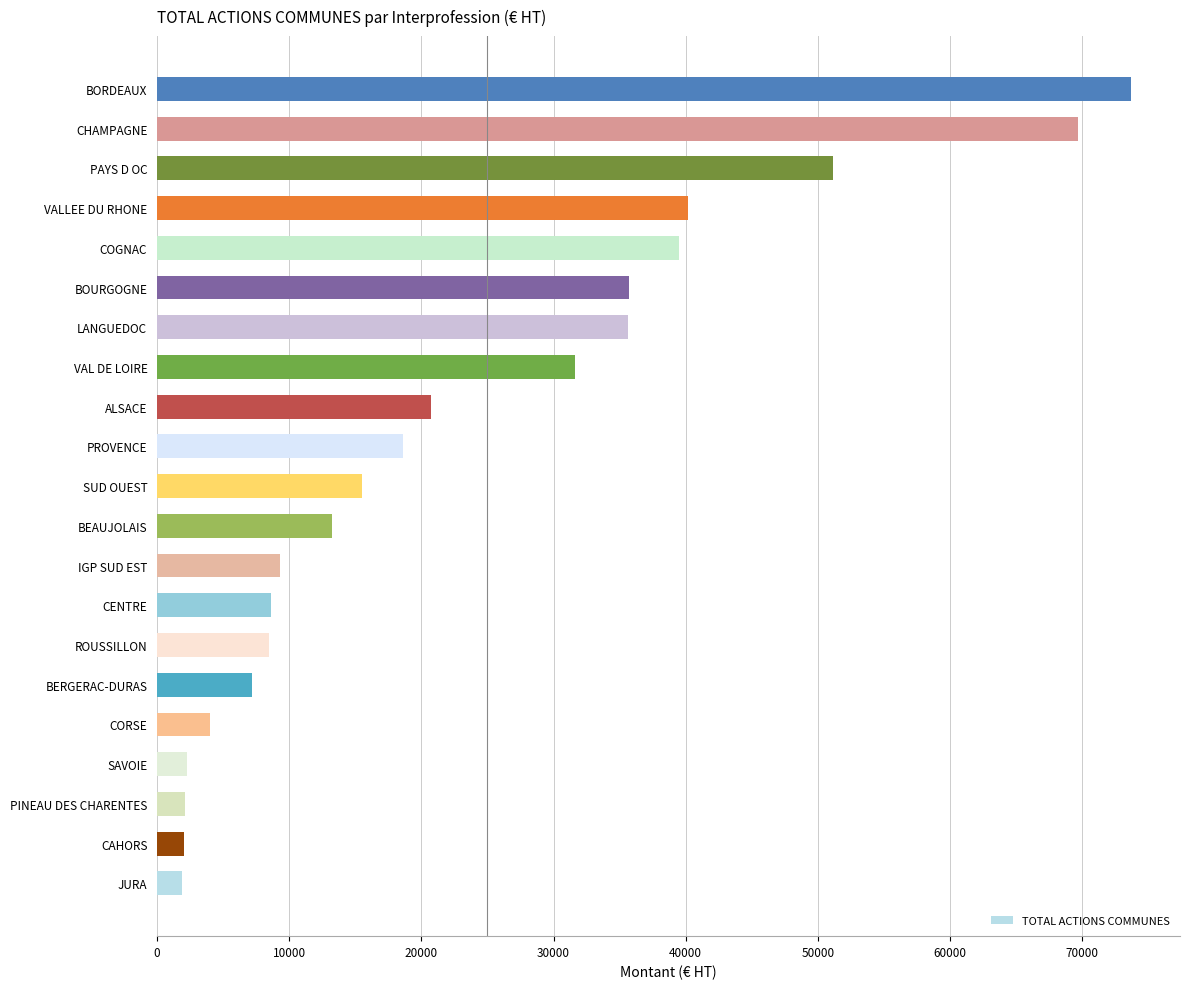

Are the bars grouped side by side (vs. stacked)?

No